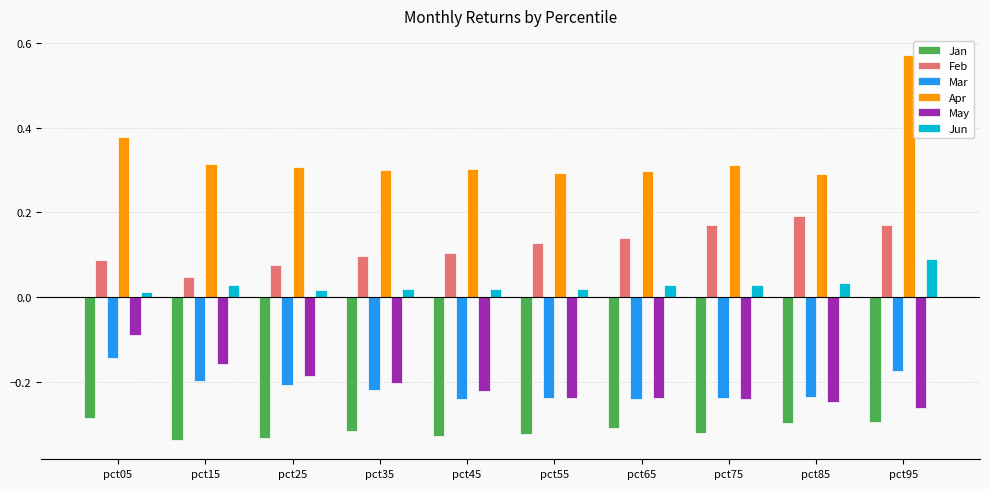

At which label does Feb reach its peak?

pct85